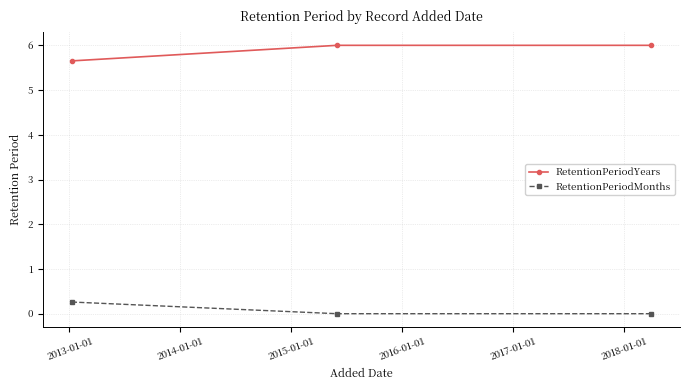

What is the difference between the maximum and minimum values in the RetentionPeriodYears series?

0.3